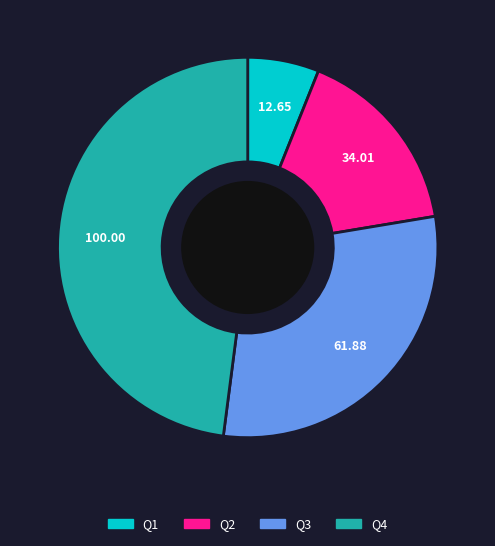

Is there a majority slice in this chart?

No